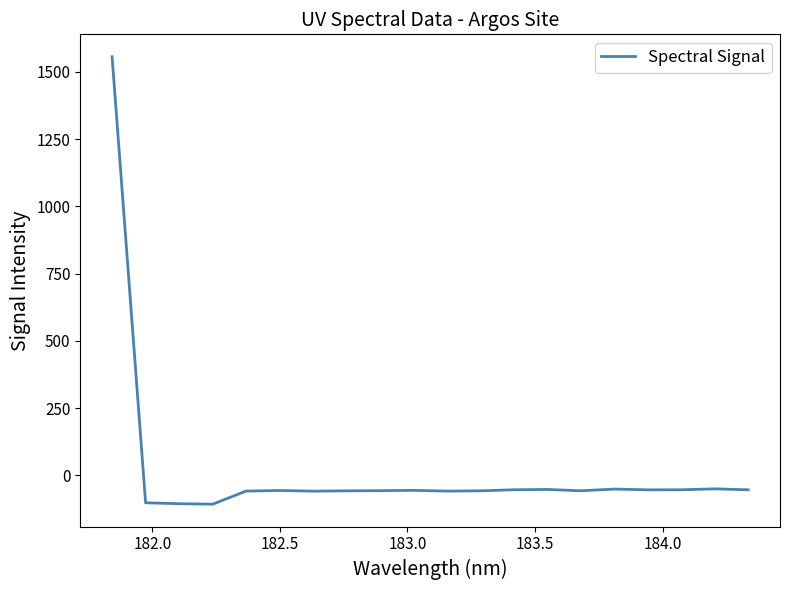

How many values are below -56?

11